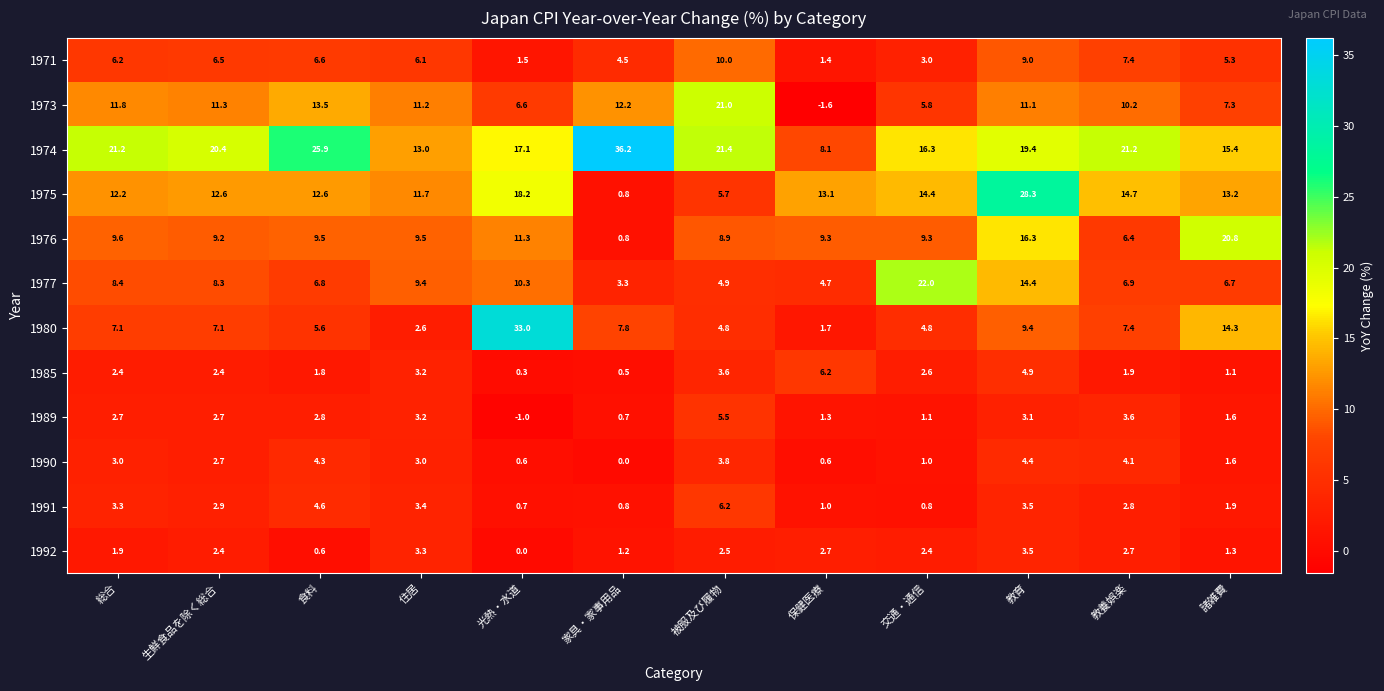

Rank the categories by 1977 value from lowest to highest.

家具・家事用品, 保健医療, 被服及び履物, 諸雑費, 食料, 教養娯楽, 生鮮食品を除く総合, 総合, 住居, 光熱・水道, 教育, 交通・通信